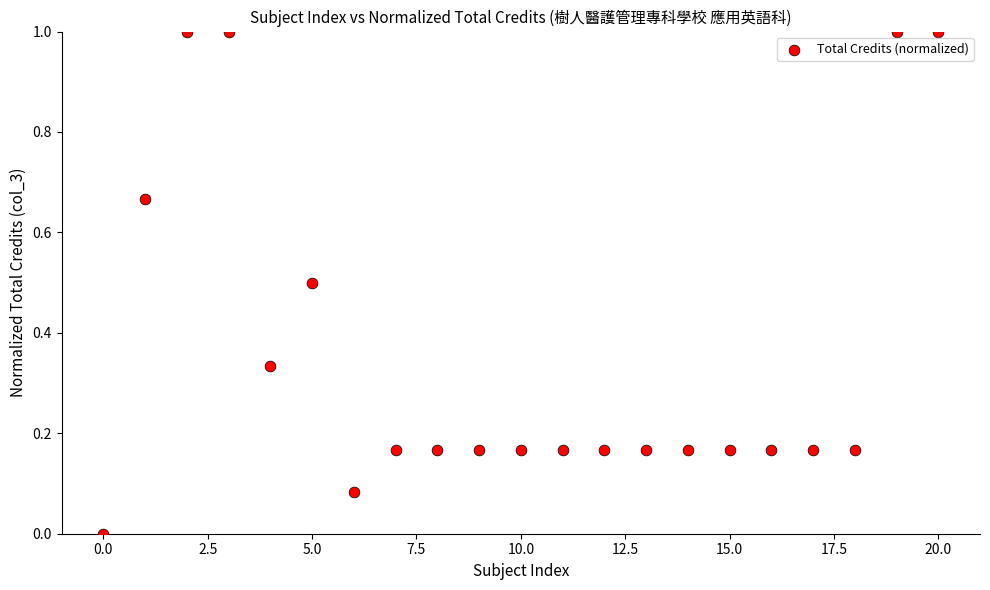

What is the range of Y values (max minus min)?

1.0